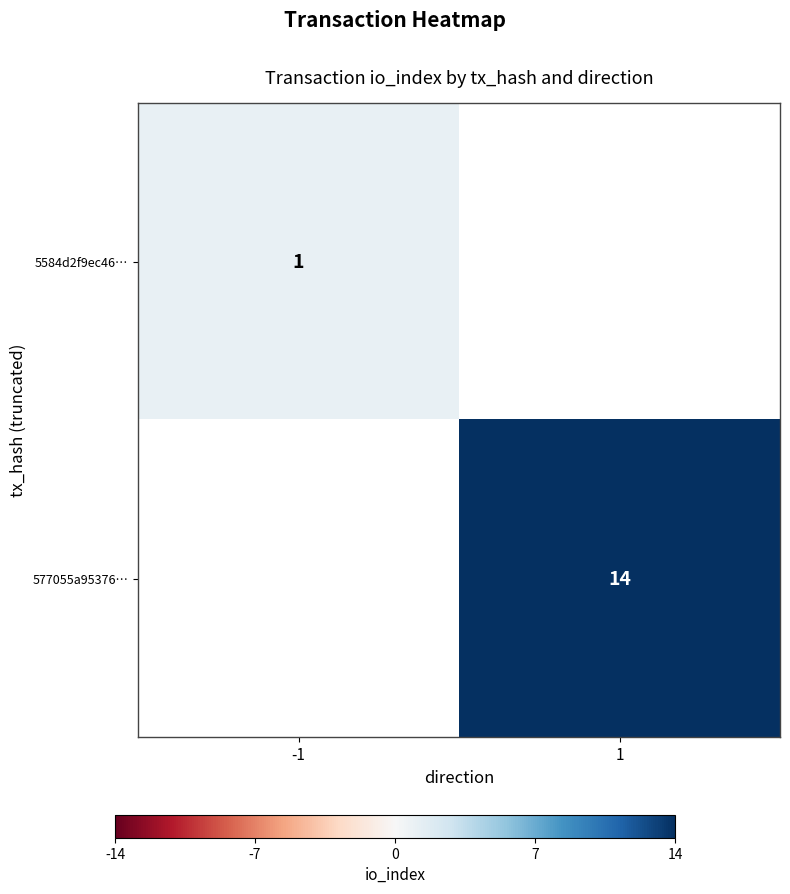

The 5584d2f9ec46… series shows 2 at -1. True or false?

False